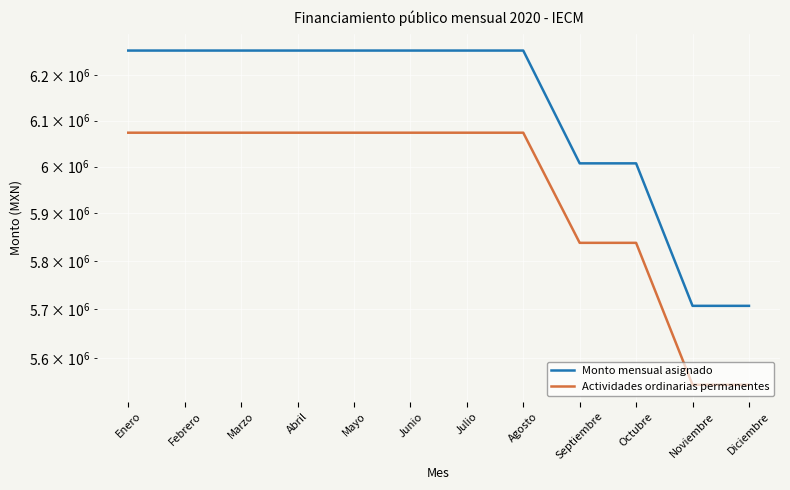

Is the value of Monto mensual asignado at Abril greater than the value of Actividades ordinarias permanentes at Noviembre?

Yes